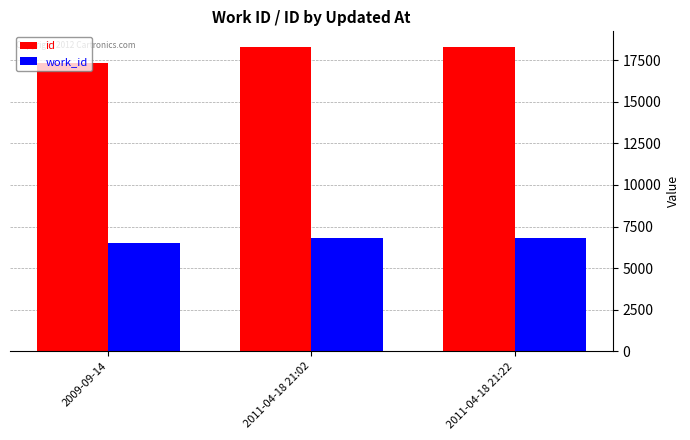

Which series has the largest range (max minus min)?

id